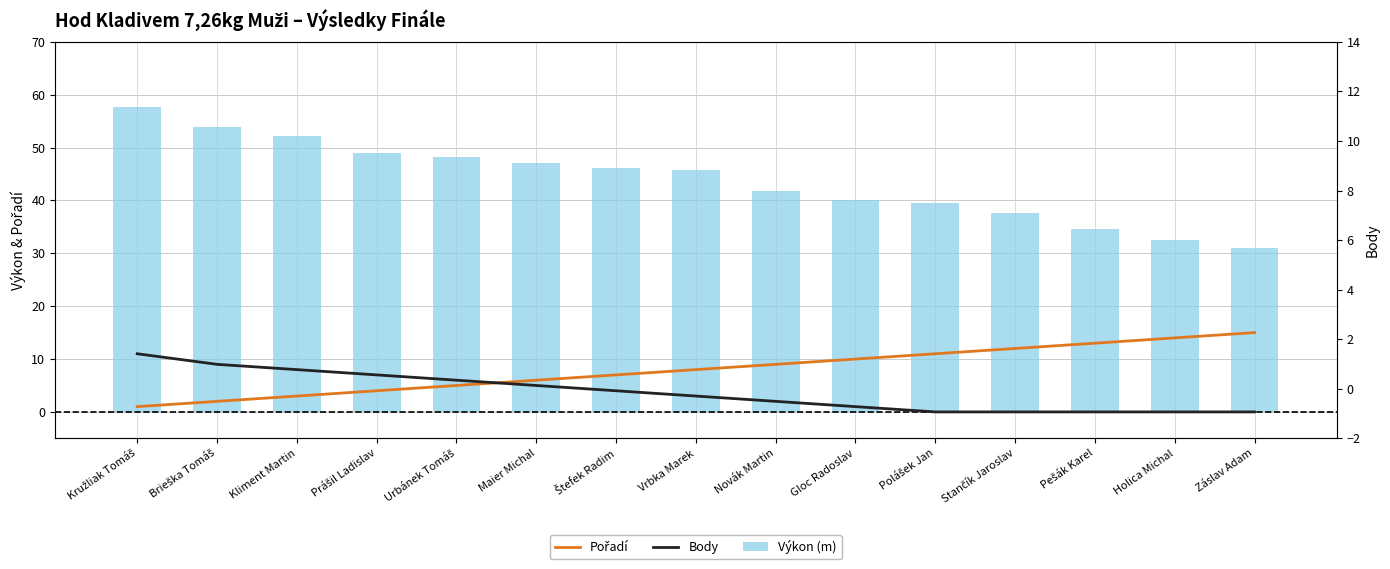

At which category is the sum across all series the highest?

Kružliak Tomáš